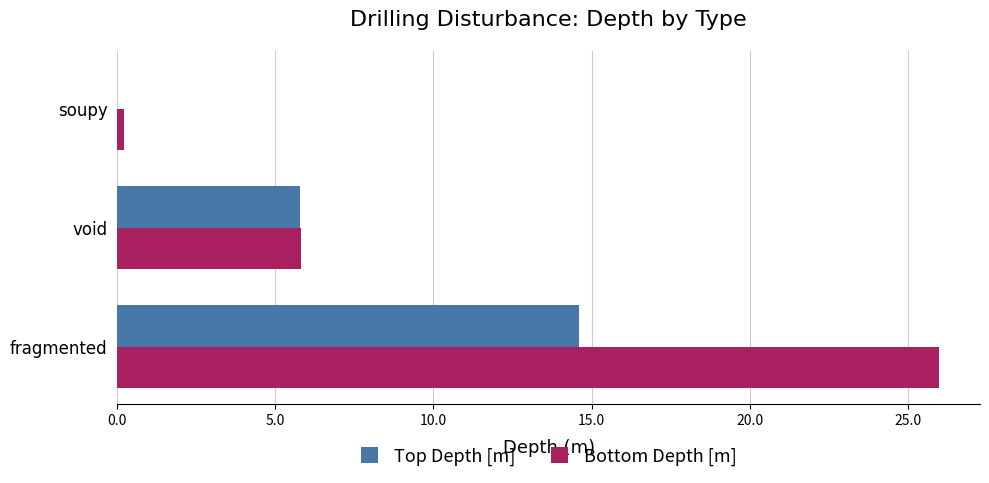

At which category is the sum across all series the highest?

fragmented